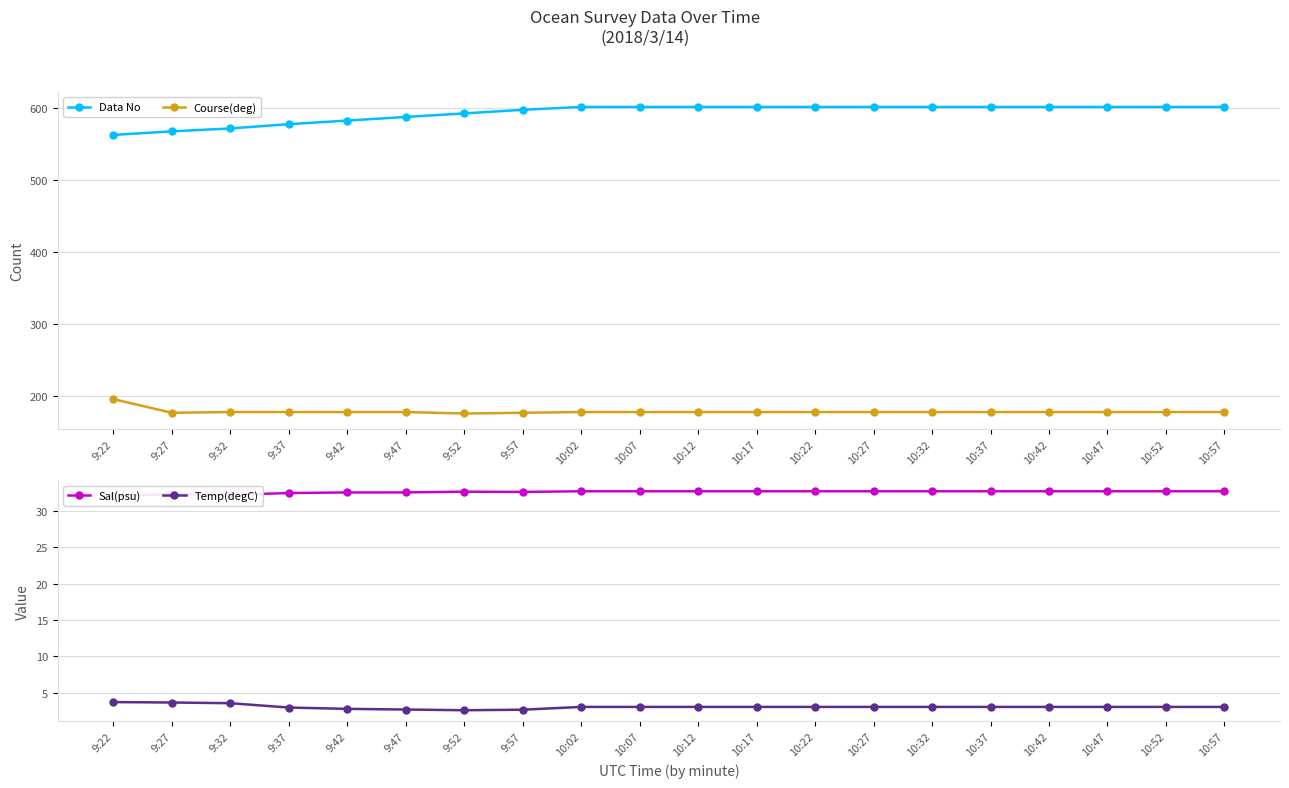

What is the label of the 19th point from the left?

10:52